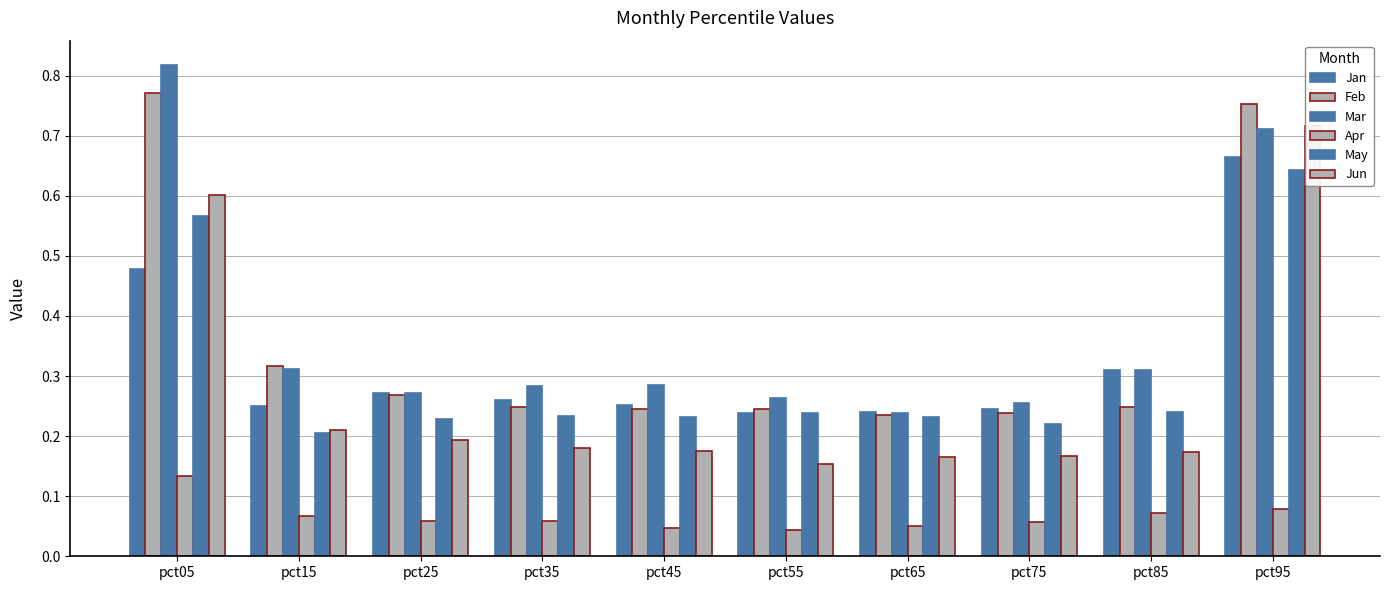

Is the value of May at pct35 greater than the value of Mar at pct45?

No